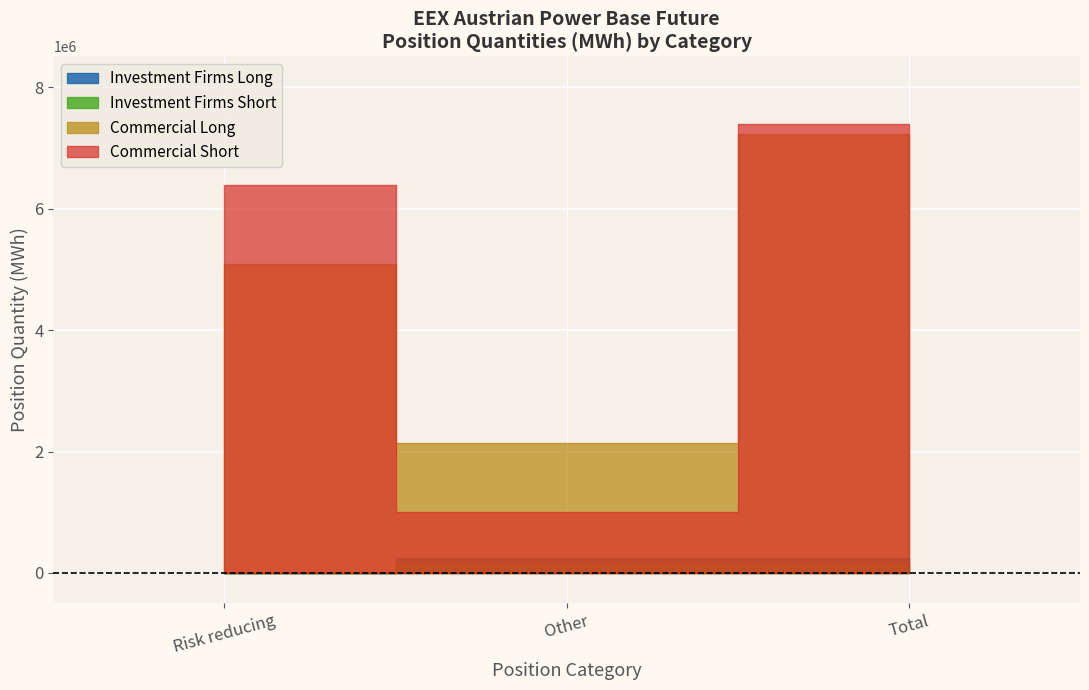

Reading left to right, extract all data points from this chart.

Investment Firms Long: Risk reducing=246358	Other=142959	Total=0
Investment Firms Short: Risk reducing=142959	Other=1200	Total=1200
Commercial Long: Risk reducing=5087866	Other=2139443	Total=7227309
Commercial Short: Risk reducing=6392152	Other=1006757	Total=7398909